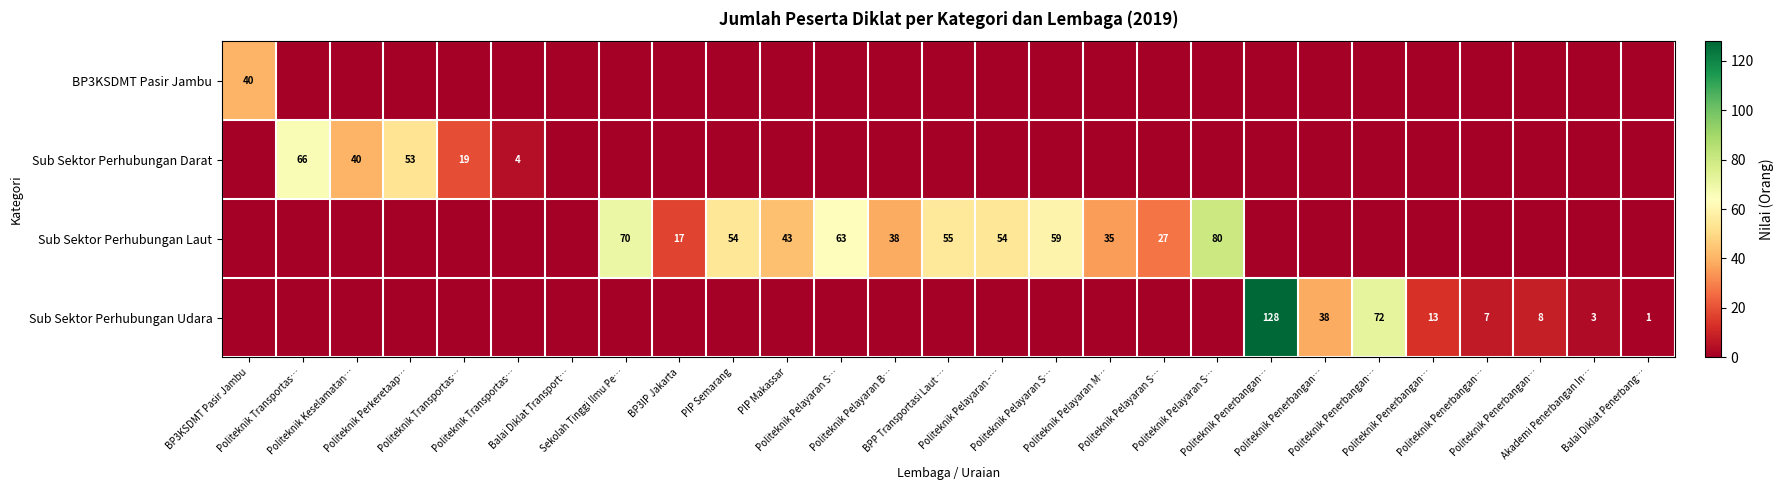

List the series in order of their overall mean, highest first.

Sub Sektor Perhubungan Laut, Sub Sektor Perhubungan Udara, Sub Sektor Perhubungan Darat, BP3KSDMT Pasir Jambu